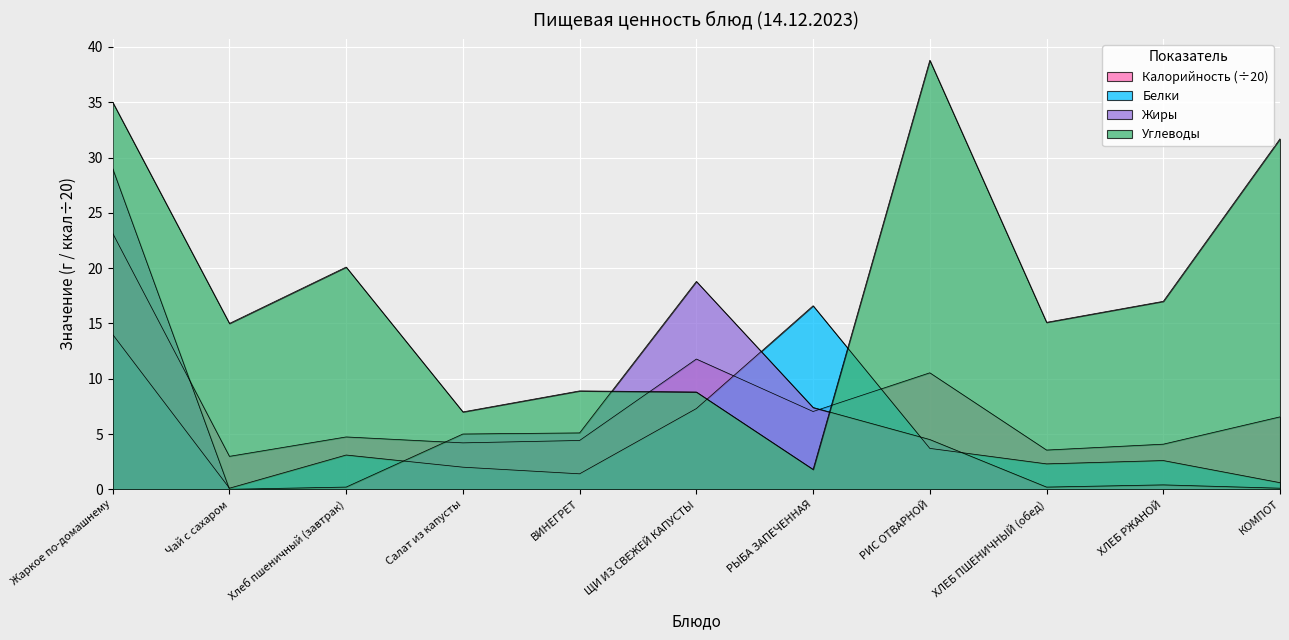

How many lines are shown in the chart?

4